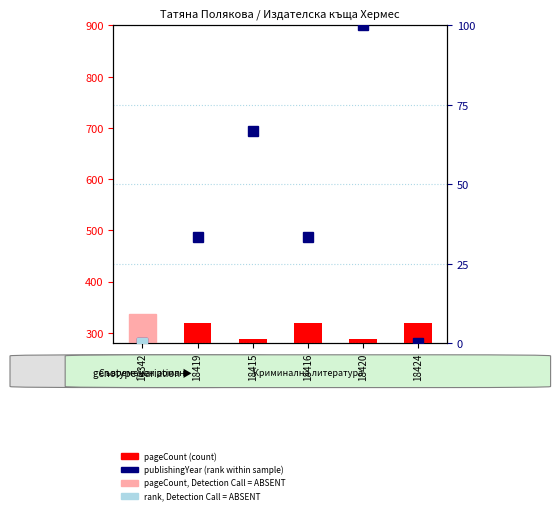

What is the ratio of the value at 18419 to the value at 18416?

1.0